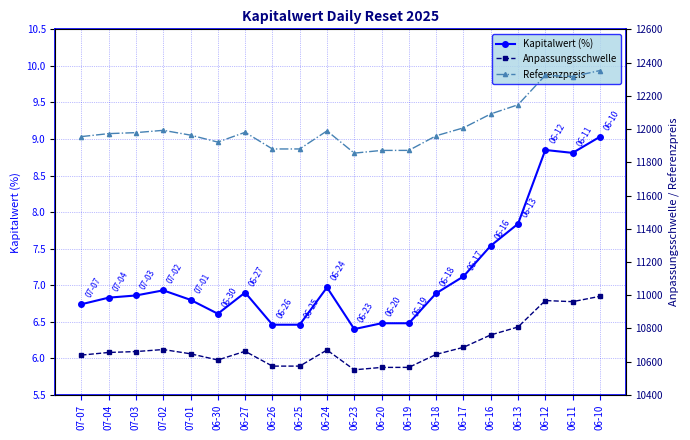

What is the smallest value displayed?

6.4